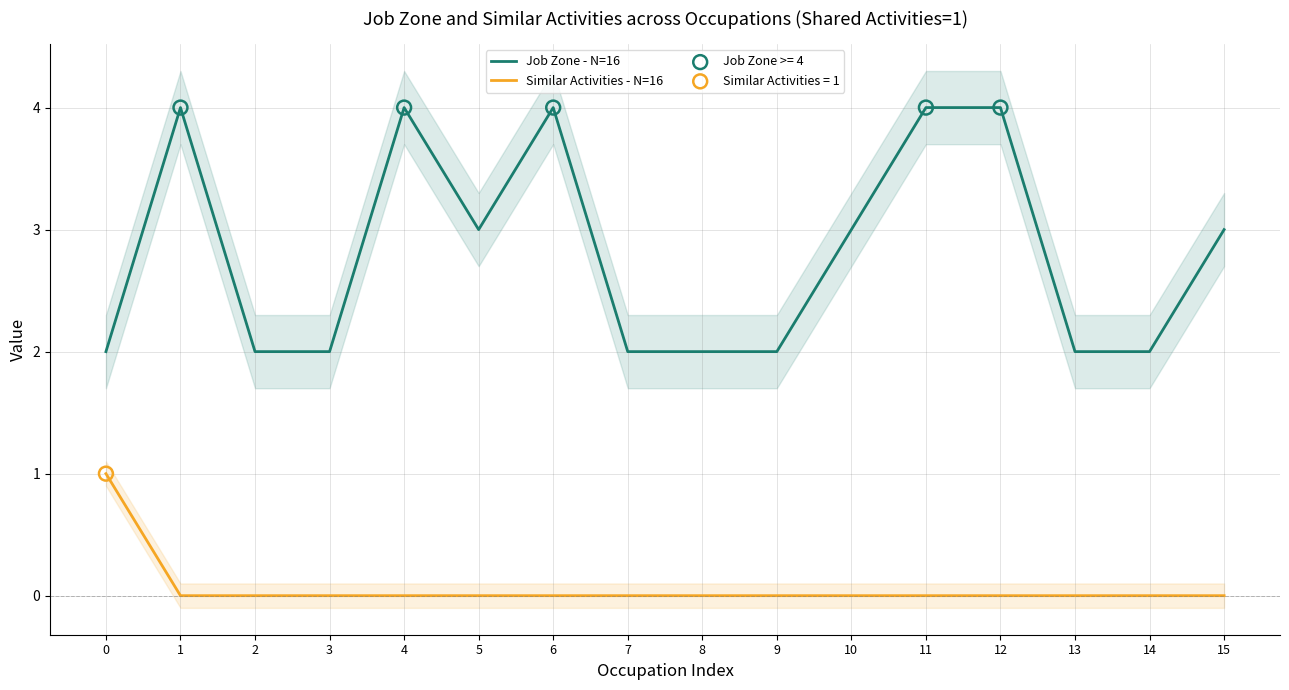

At how many categories does at least one series exceed 1?

16